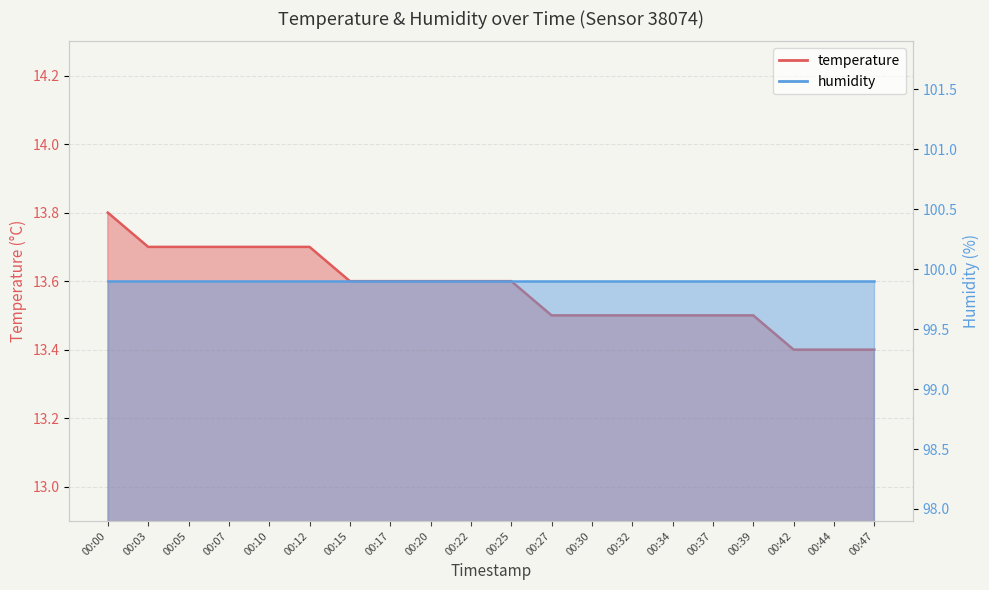

Count the number of categories in the chart.

20